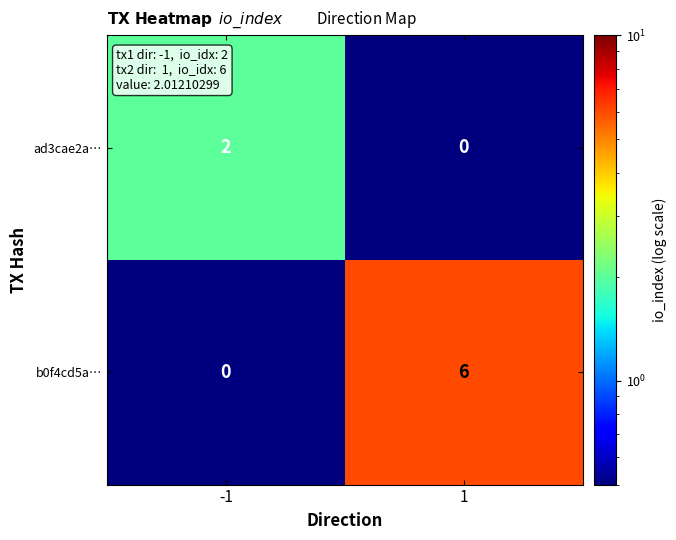

Reading right to left, list all the values displayed in this chart.

ad3cae2a…: 0	2
b0f4cd5a…: 6	0